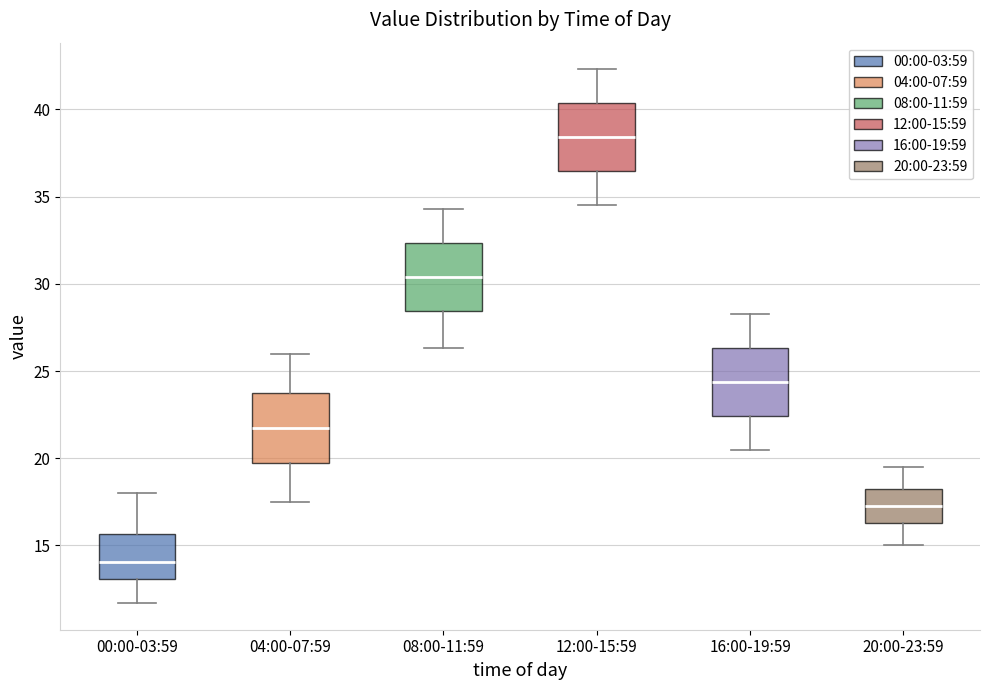

Reading left to right, read every box against the y-axis: the position of its median line, the range the box covers, and the ends of its whiskers. The values are not printed on the chart, so give them approximately, as read against the axis.

00:00-03:59: median 14.0, box 13.0 to 15.5, whiskers 11.5 to 18.0
04:00-07:59: median 22.0, box 20.0 to 23.5, whiskers 17.5 to 26.0
08:00-11:59: median 30.5, box 28.5 to 32.5, whiskers 26.5 to 34.5
12:00-15:59: median 38.5, box 36.5 to 40.5, whiskers 34.5 to 42.5
16:00-19:59: median 24.5, box 22.5 to 26.5, whiskers 20.5 to 28.5
20:00-23:59: median 17.5, box 16.5 to 18.0, whiskers 15.0 to 19.5